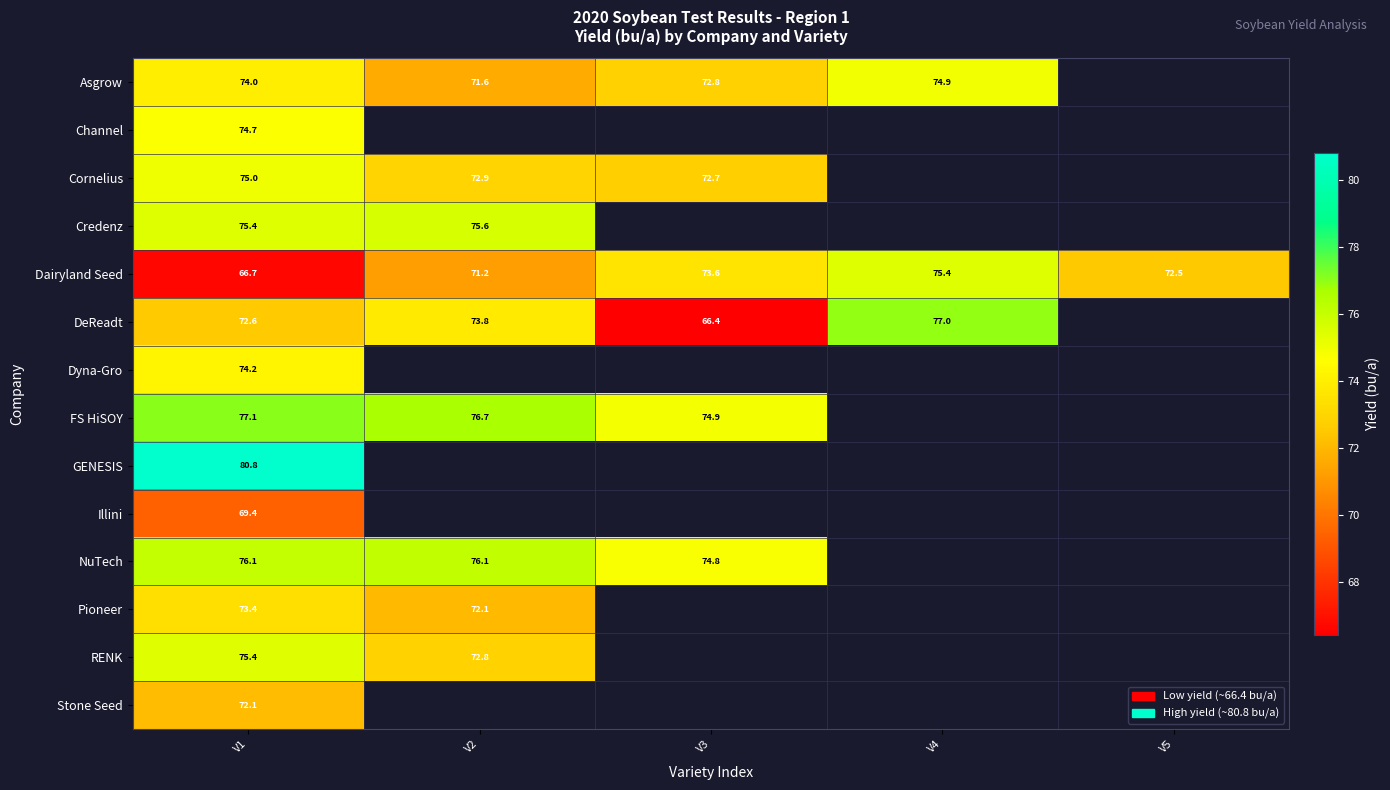

How many values in the Dairyland Seed series are below 72?

2